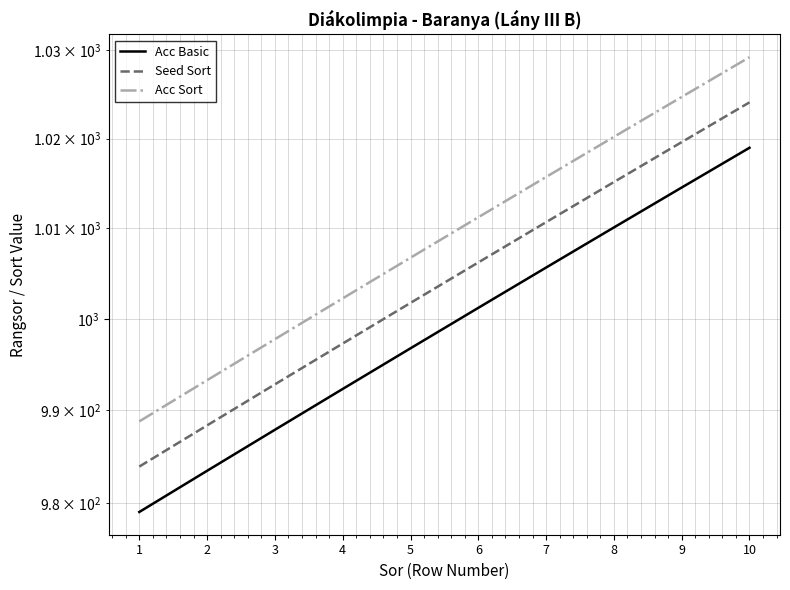

How many lines are shown in the chart?

3